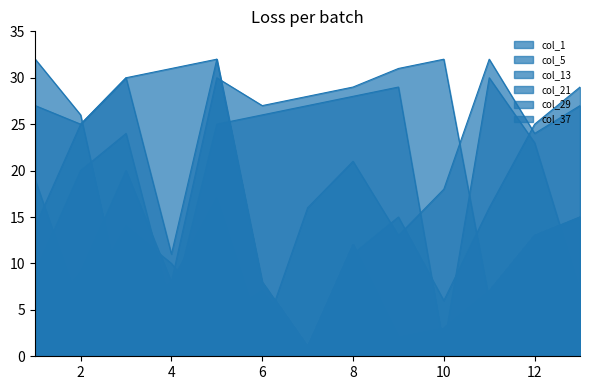

Between 1 and 13, which is larger?

13